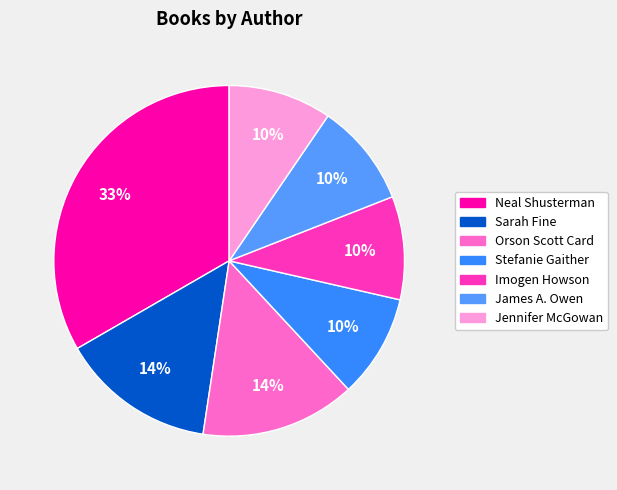

Which category has the biggest portion of the pie?

Neal Shusterman